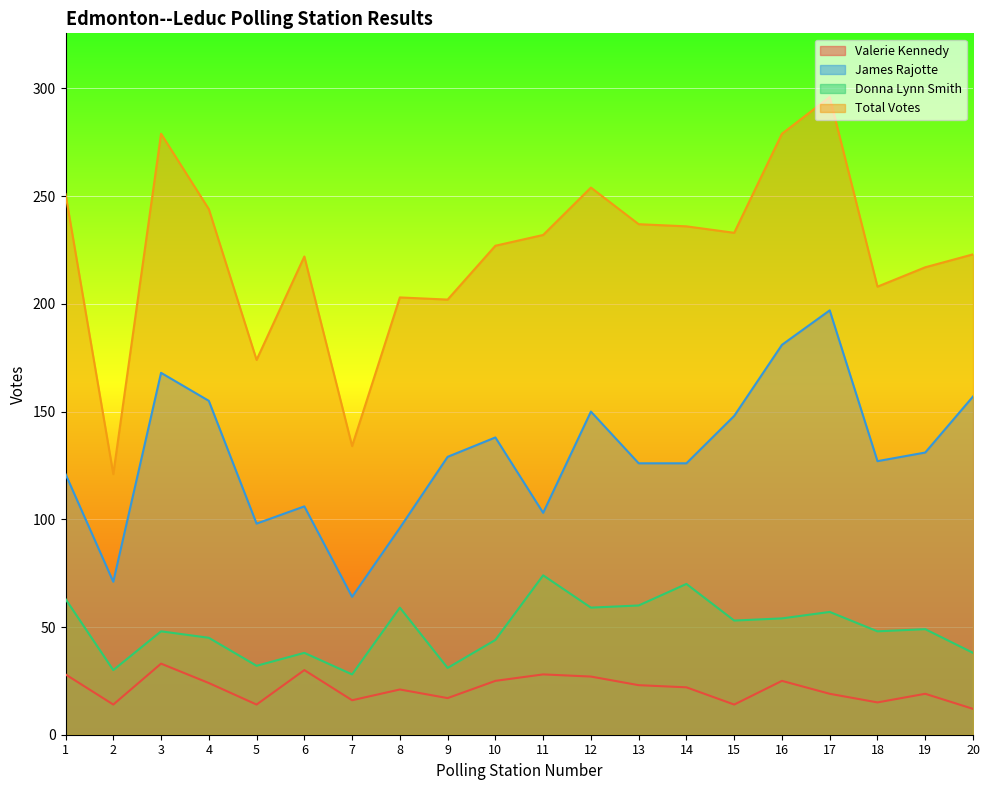

True or false: James Rajotte and Total Votes cross at least once.

False